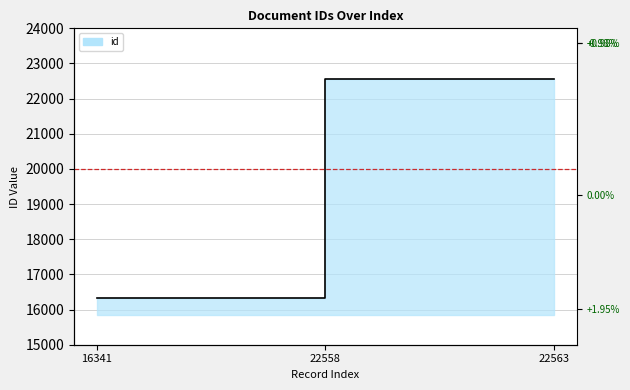

Count the number of categories in the chart.

3